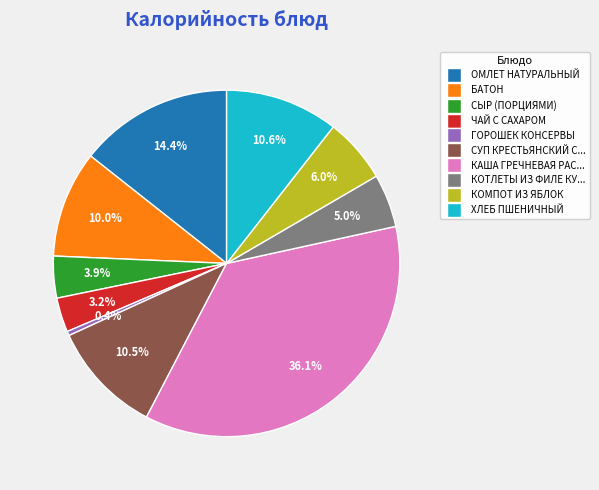

Is there a majority slice in this chart?

No